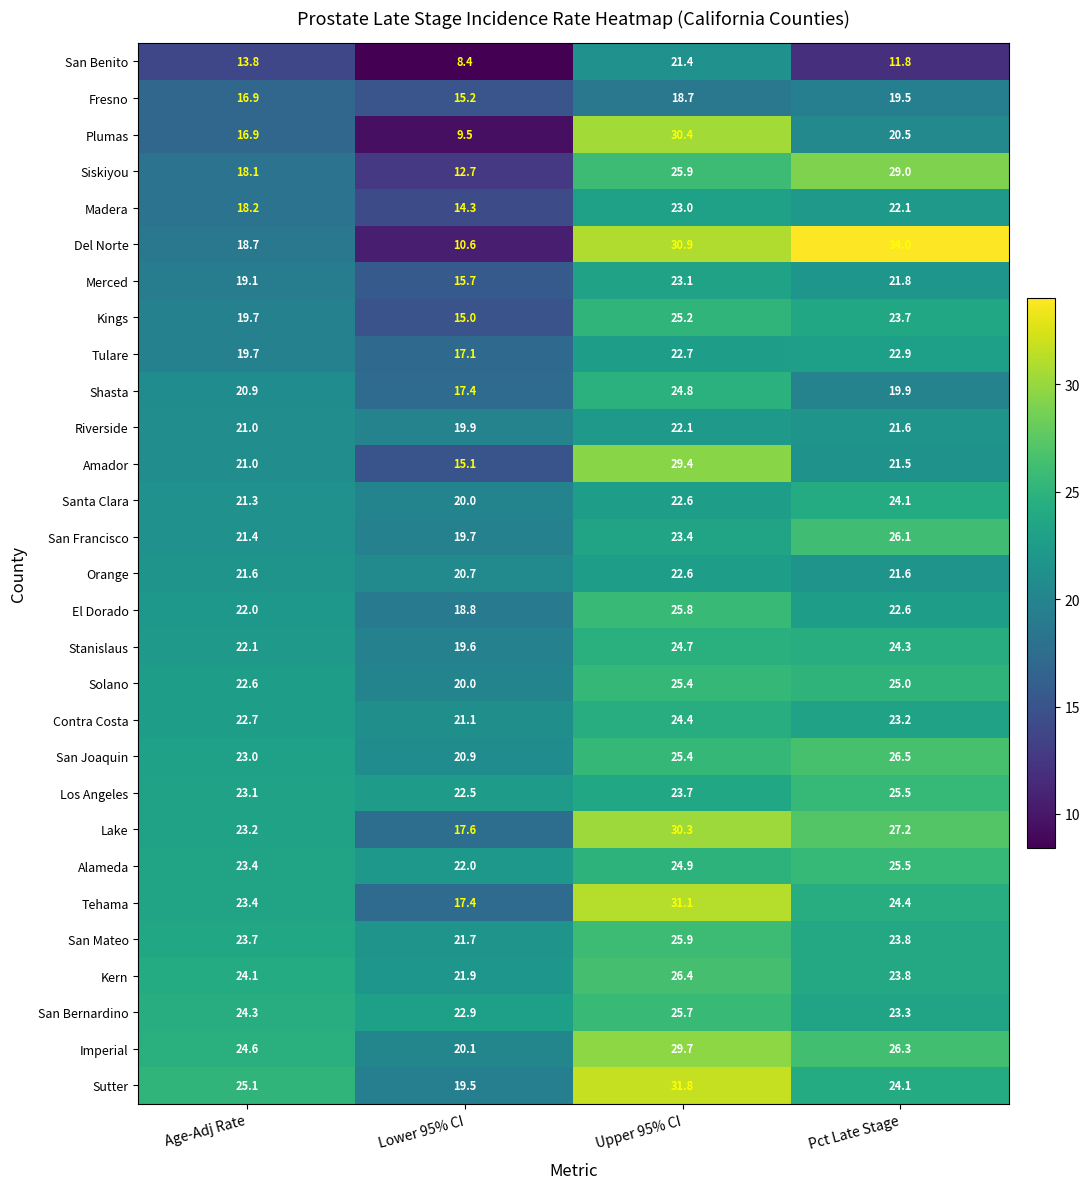

Is it true that Fresno equals 15.2 at Lower 95% CI?

True